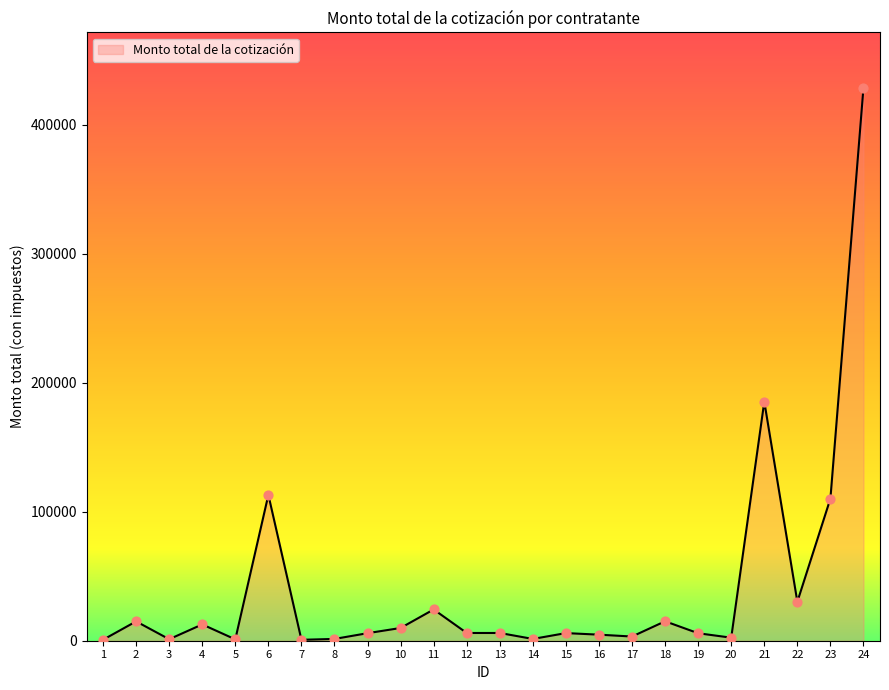

What is the ratio of the value at 1 to the value at 20?

0.3